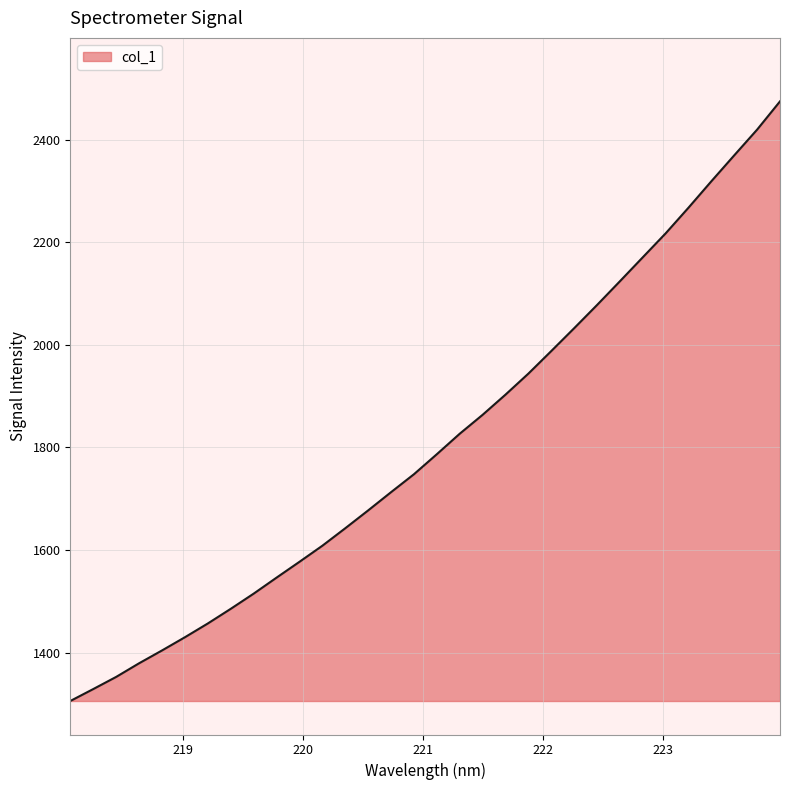

What is the greatest value displayed?

2474.4